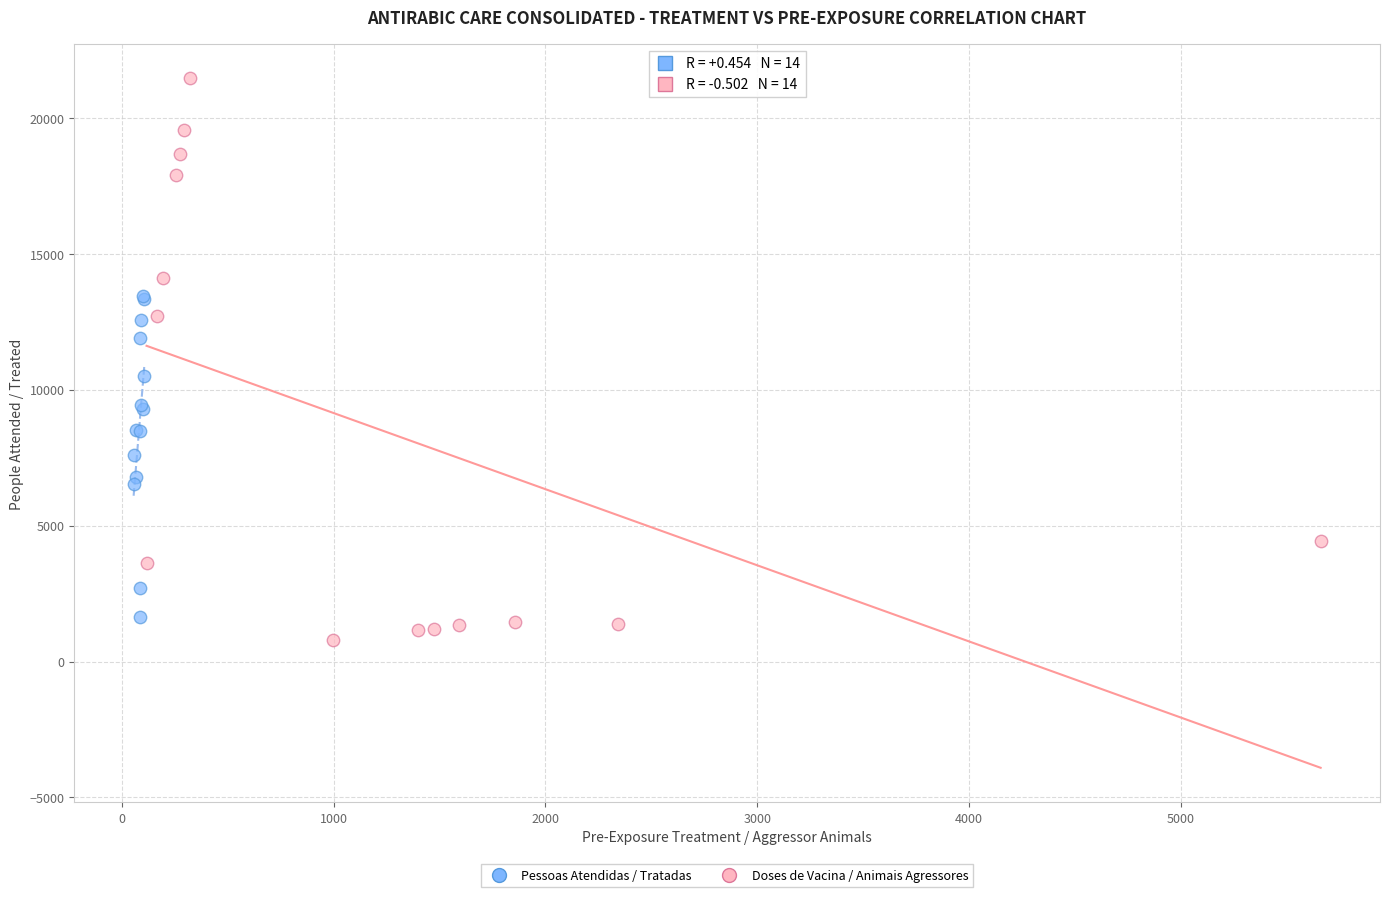

Which series reaches the maximum Y coordinate?

Doses de Vacina / Animais Agressores